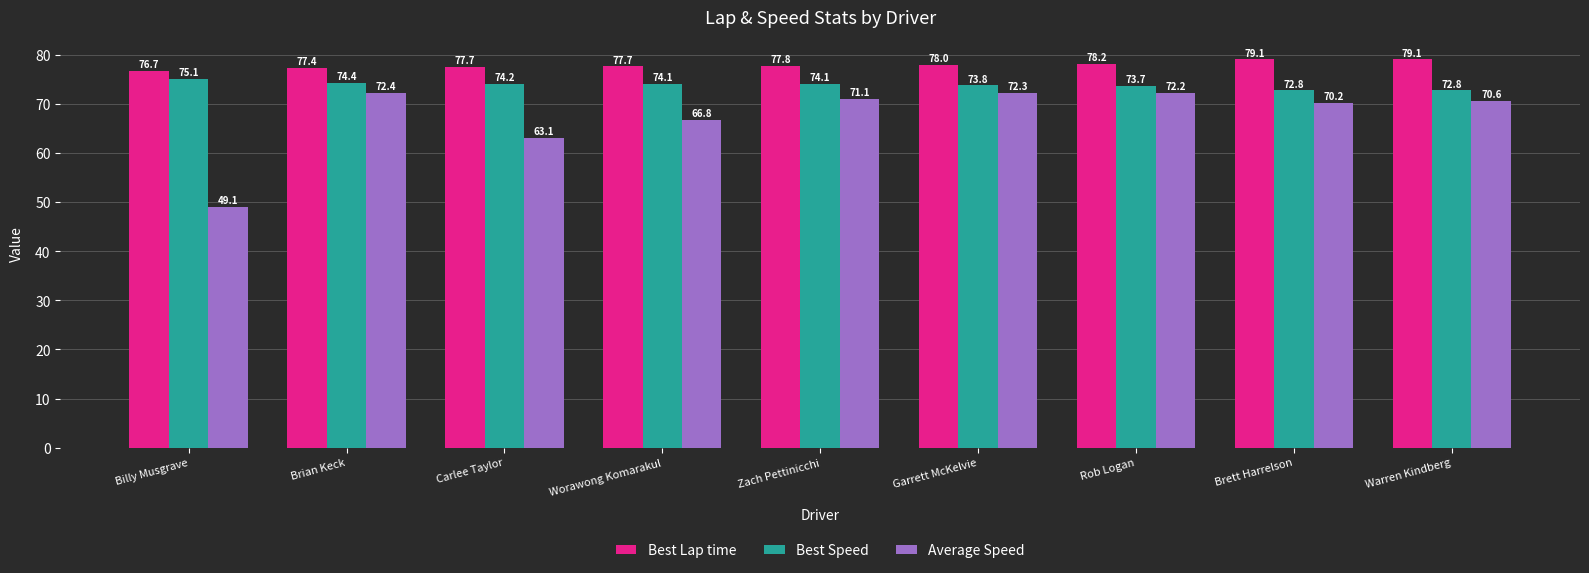

How many bars are there in total?

27